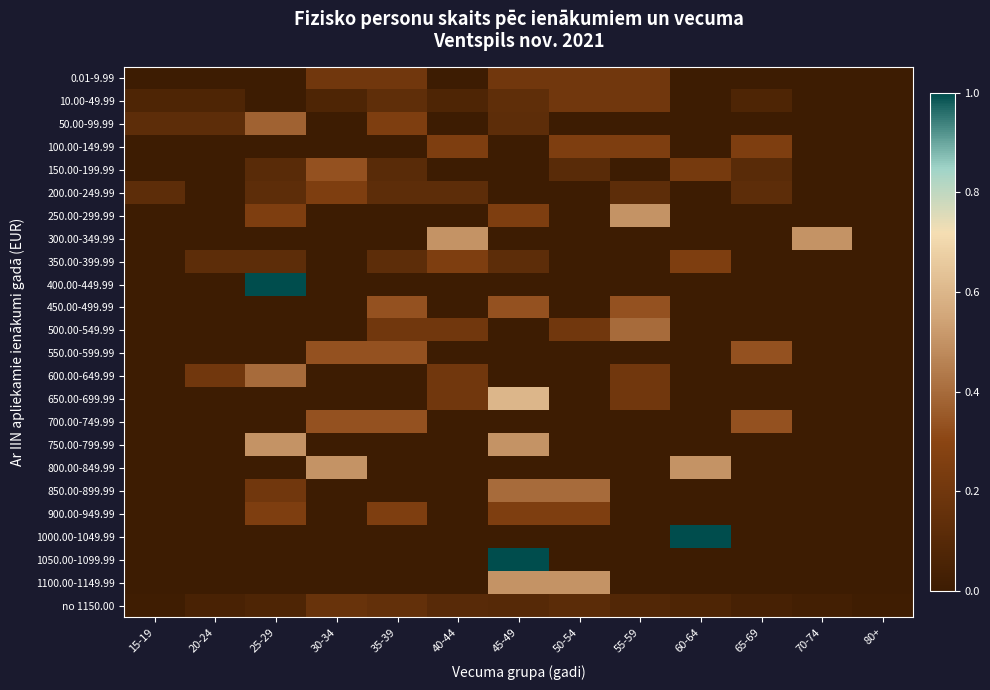

What is the total value across all series at 20-24?

0.6